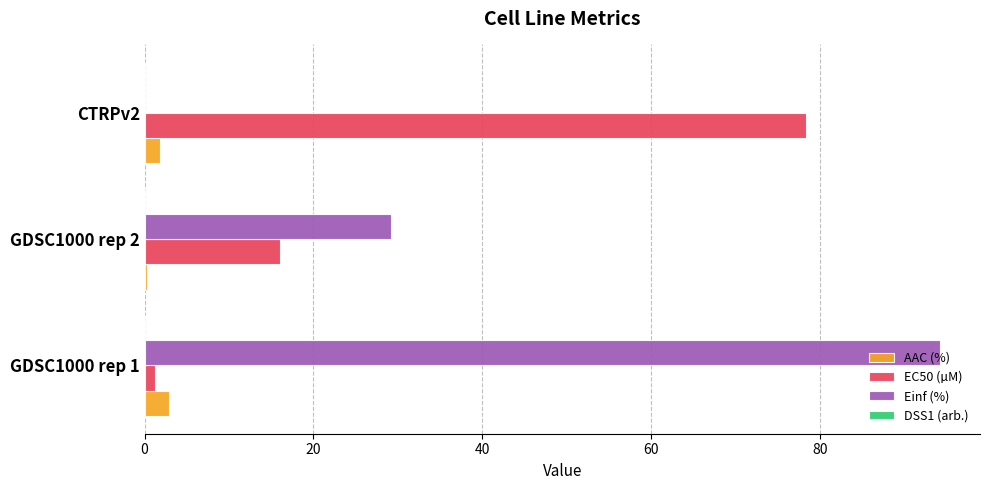

The EC50 (µM) series shows 33.4 at CTRPv2. True or false?

False